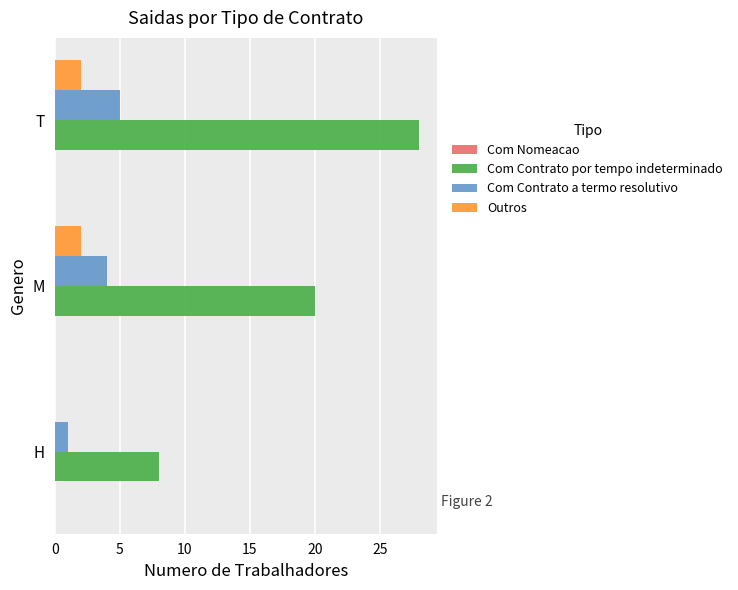

At which label does Com Contrato por tempo indeterminado reach its peak?

T